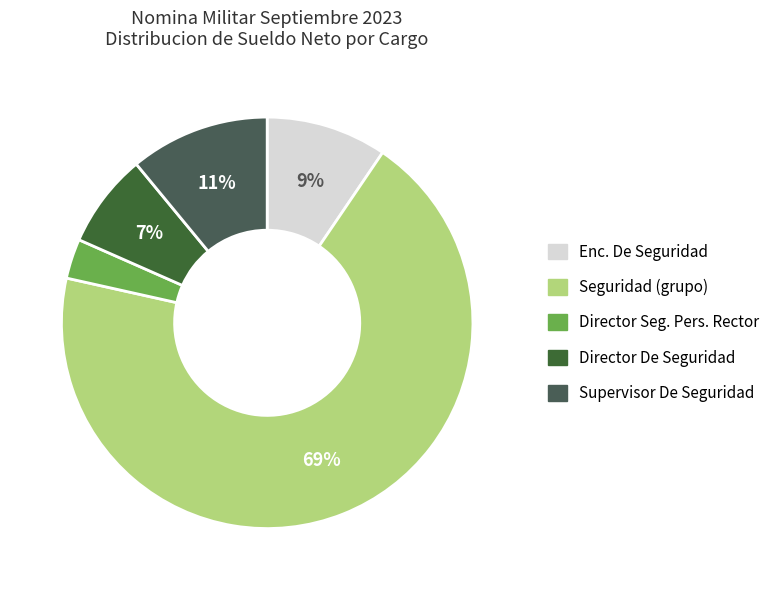

To the nearest percent, what is the combined percentage of Director De Seguridad and Seguridad?

77%